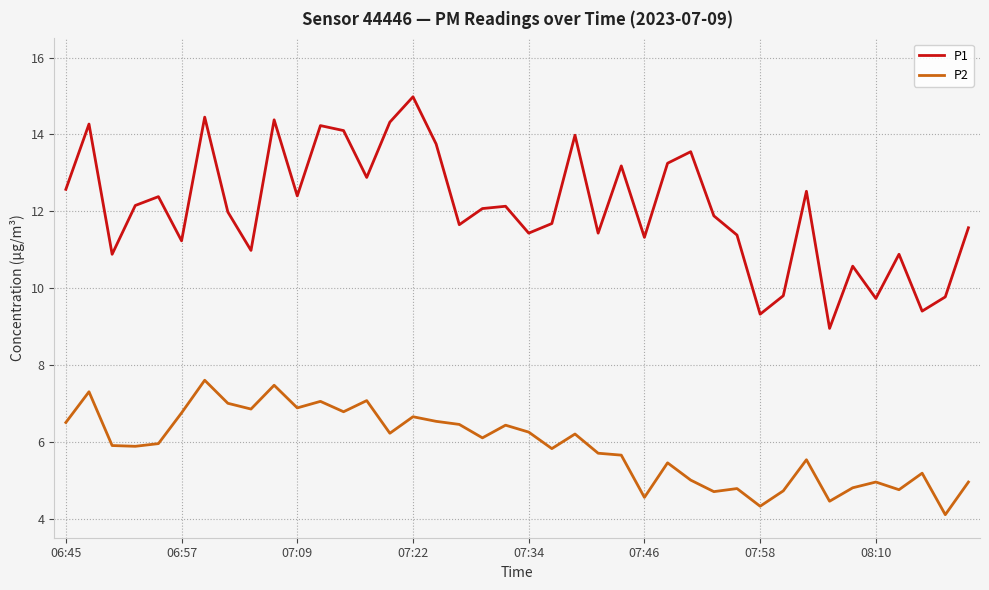

True or false: P1 and P2 intersect in this chart.

False